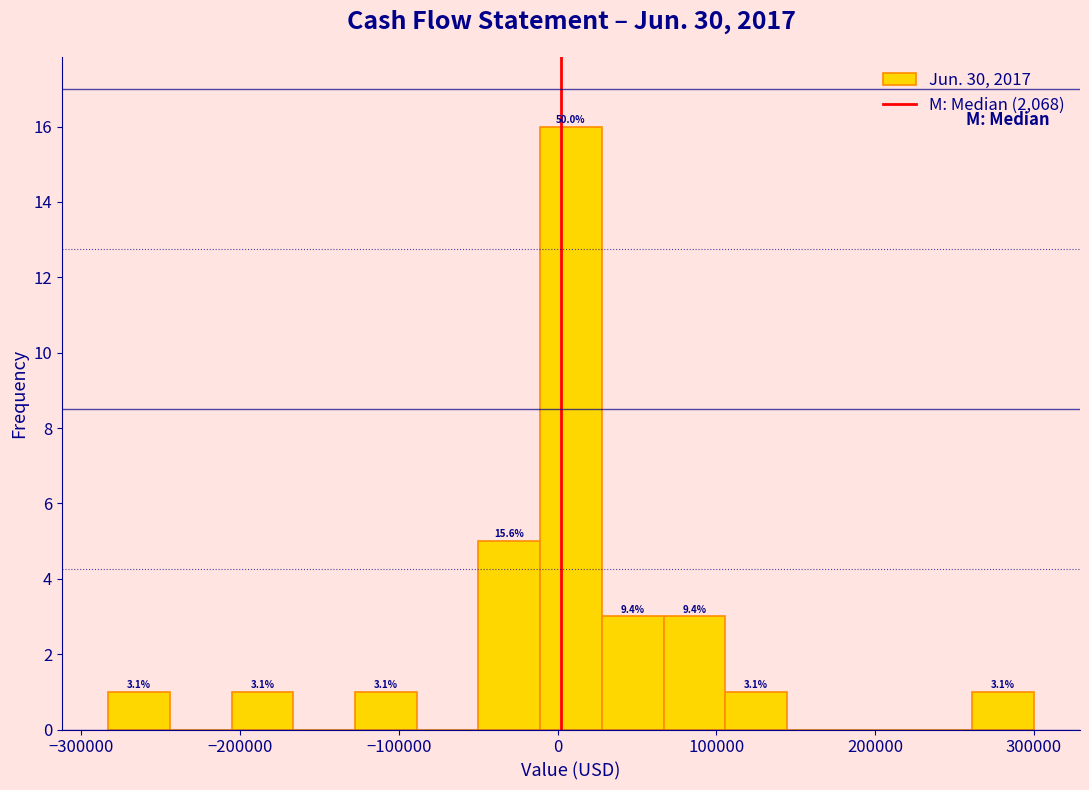

Around what value on the x-axis is the tallest bar? Give the approximate position of its centre, as read against the axis.

10000